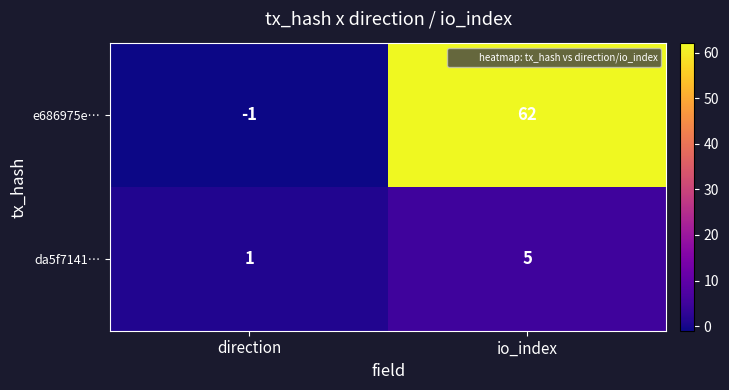

Which series has the widest spread of values?

e686975e…